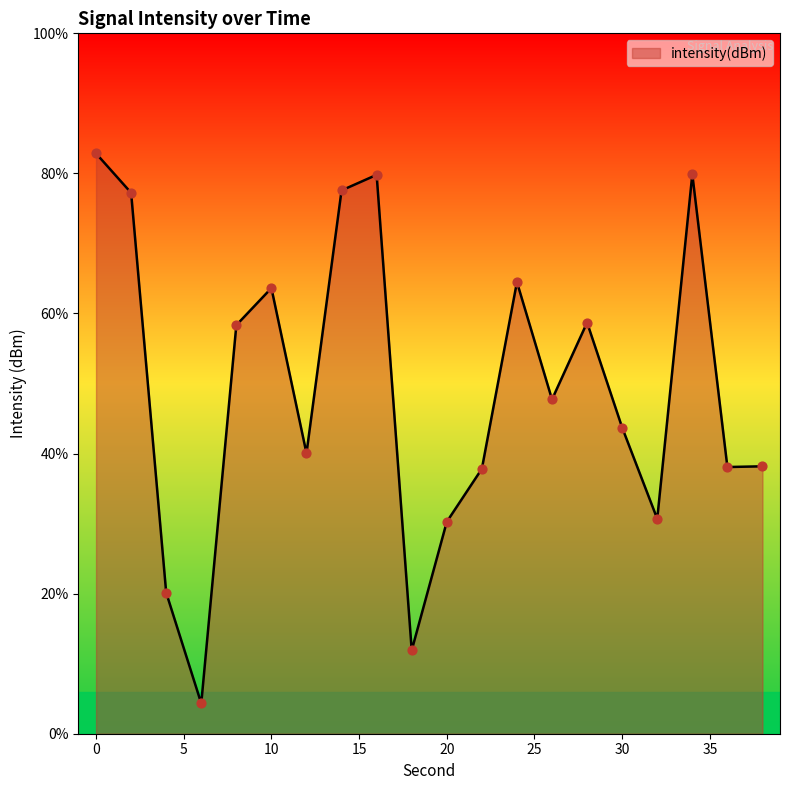

What is the change in value from 8 to 18?

-2.3